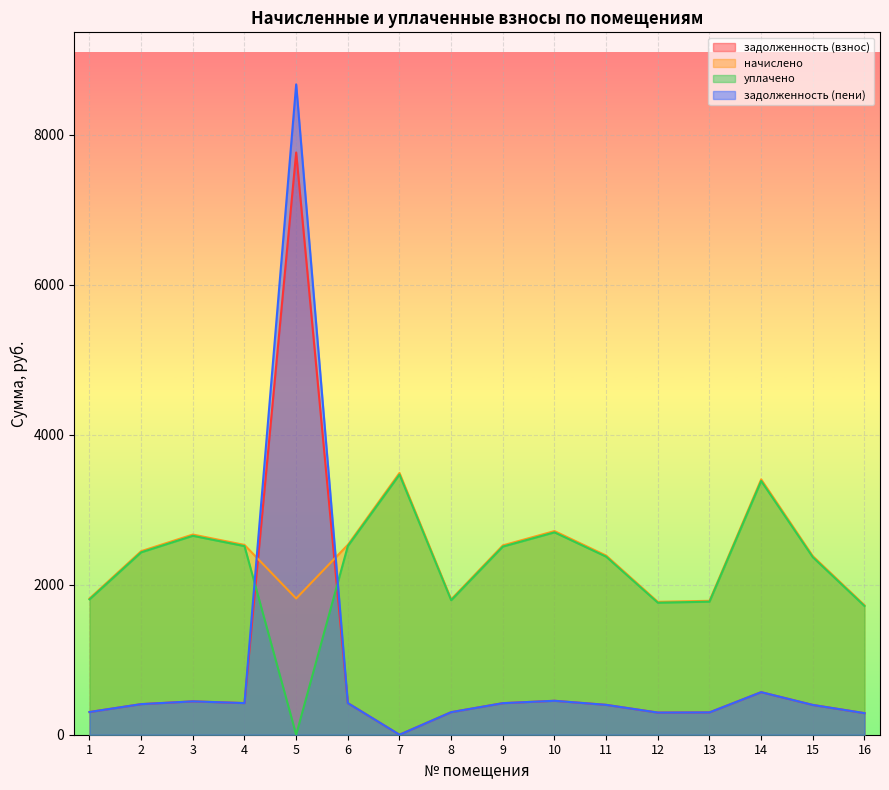

What is the value of the уплачено point at the 11th from the left?

2373.4